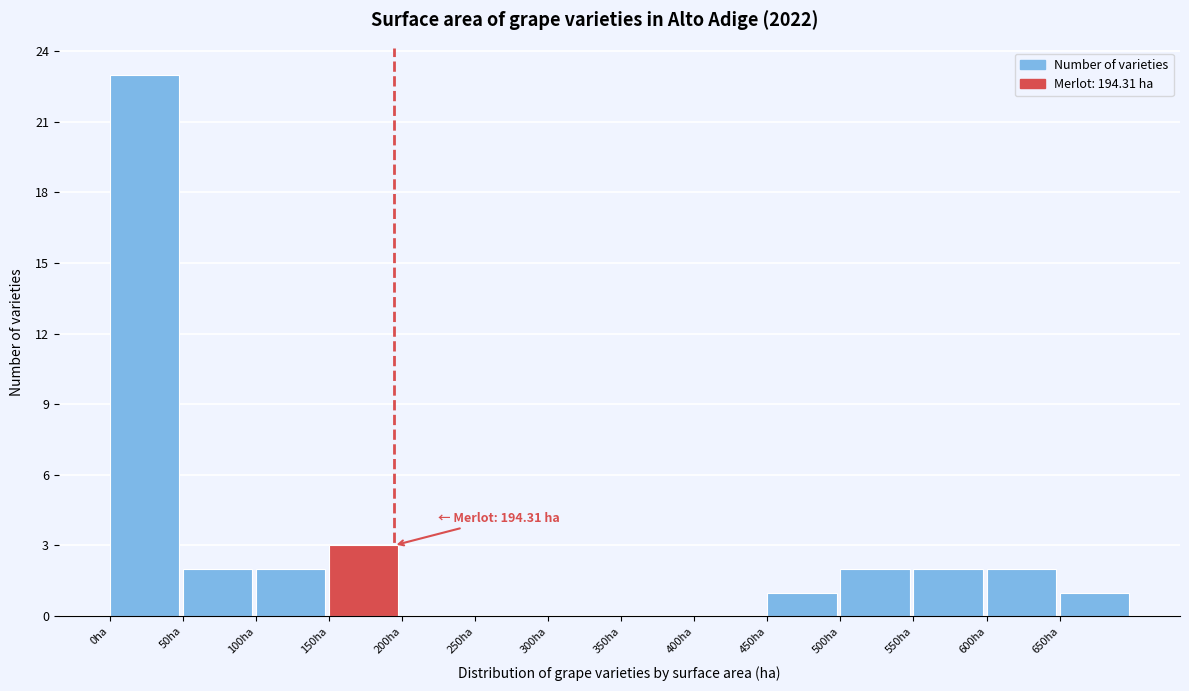

Which range on the x-axis has the tallest bar?

0 to 50